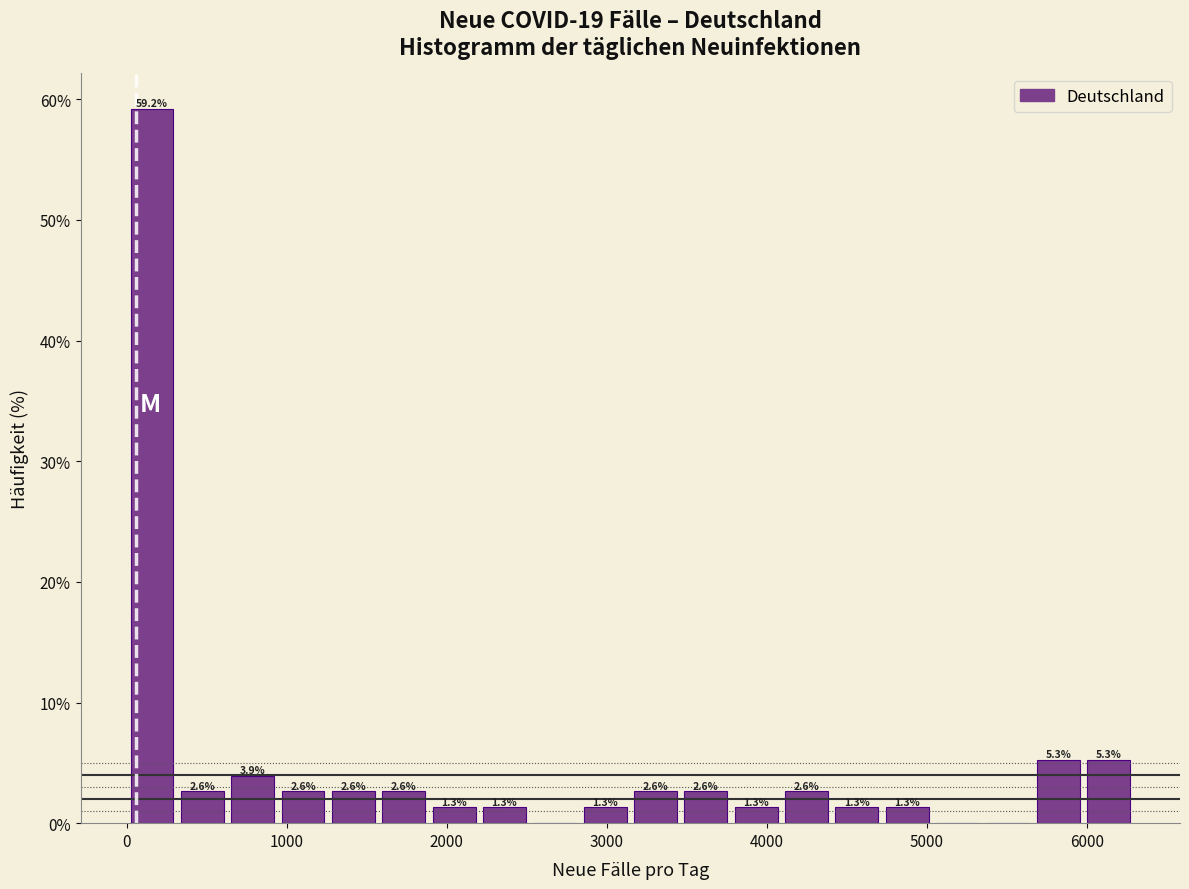

Around what value on the x-axis is the tallest bar? Give the approximate position of its centre, as read against the axis.

200